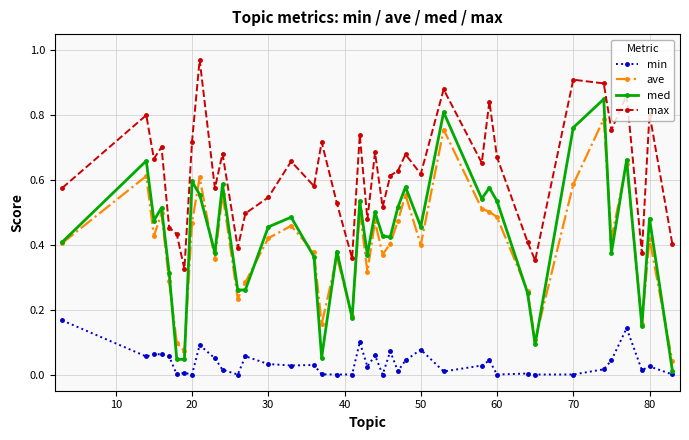

List the series in order of their peak value, highest first.

max, med, ave, min